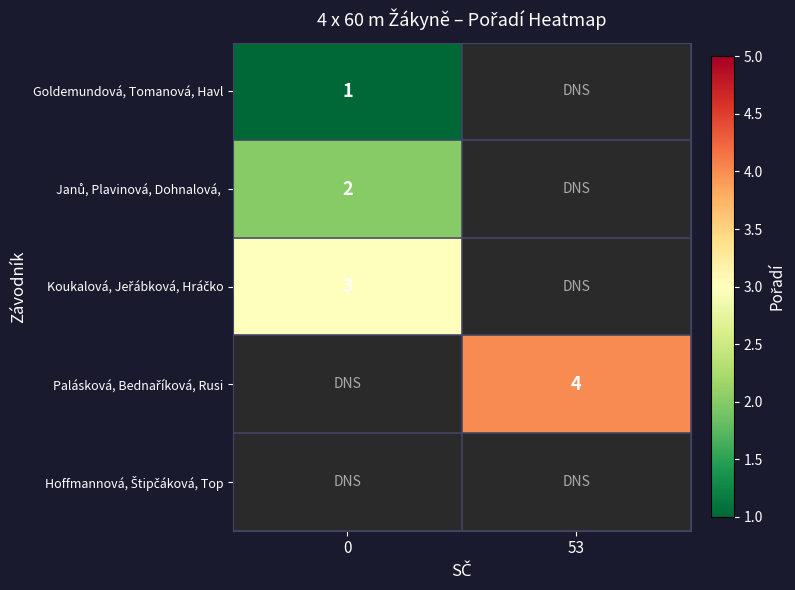

True or false: Goldemundová, Tomanová, Havl has a value of 0 at 0.

False